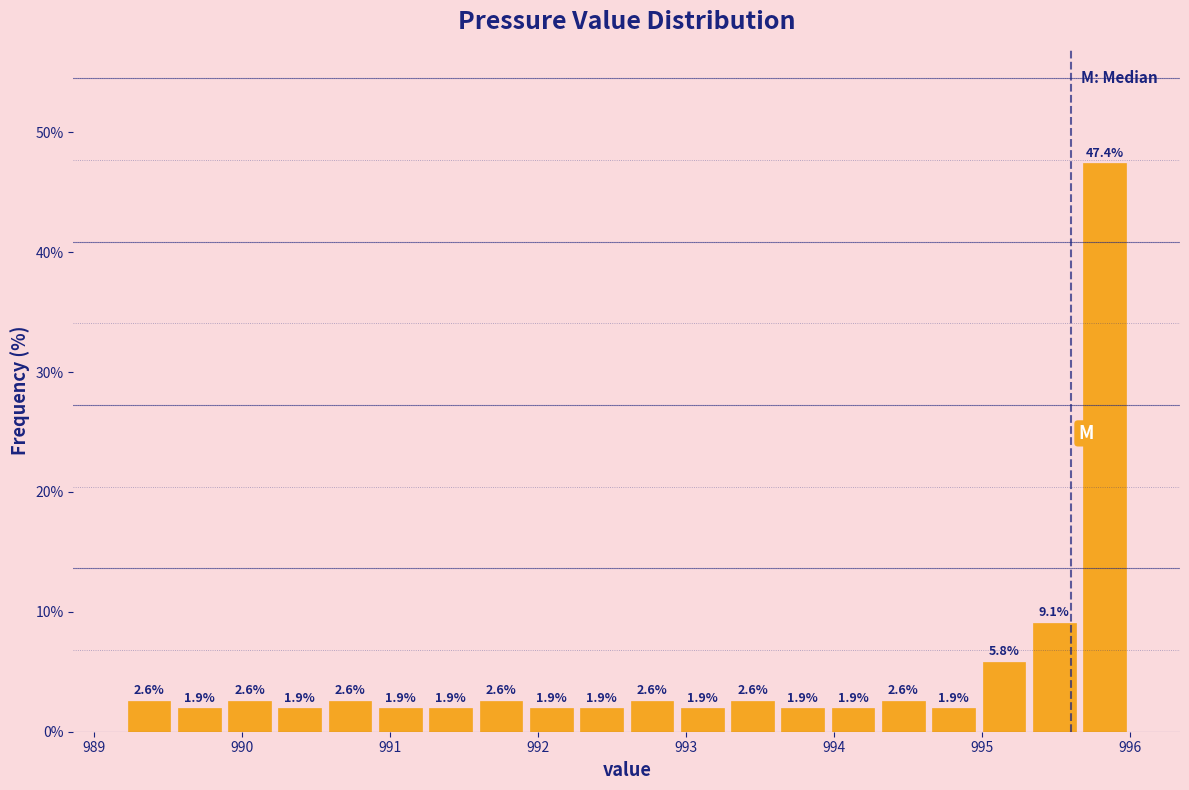

Read against the x-axis, roughly where is the centre of the tallest bar?

995.8